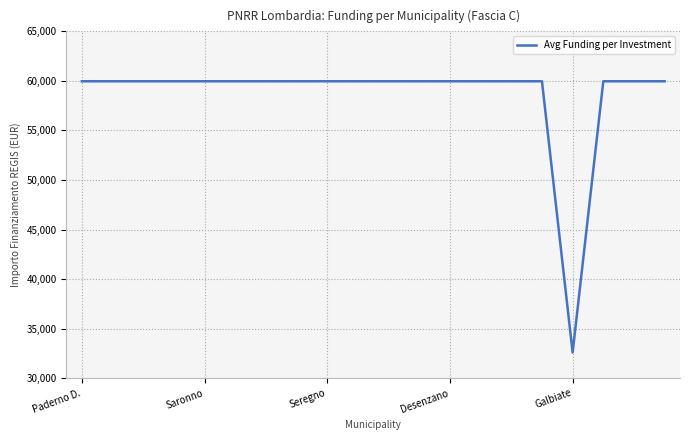

What is the difference between the maximum and minimum values?

27377